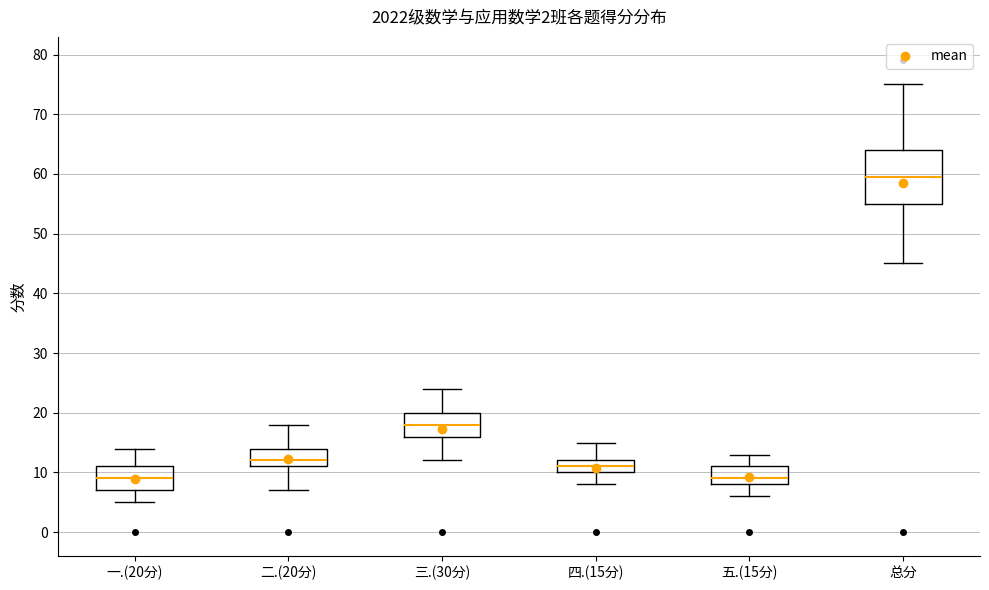

Comparing the boxes themselves (not the whiskers), which one is the tallest?

总分